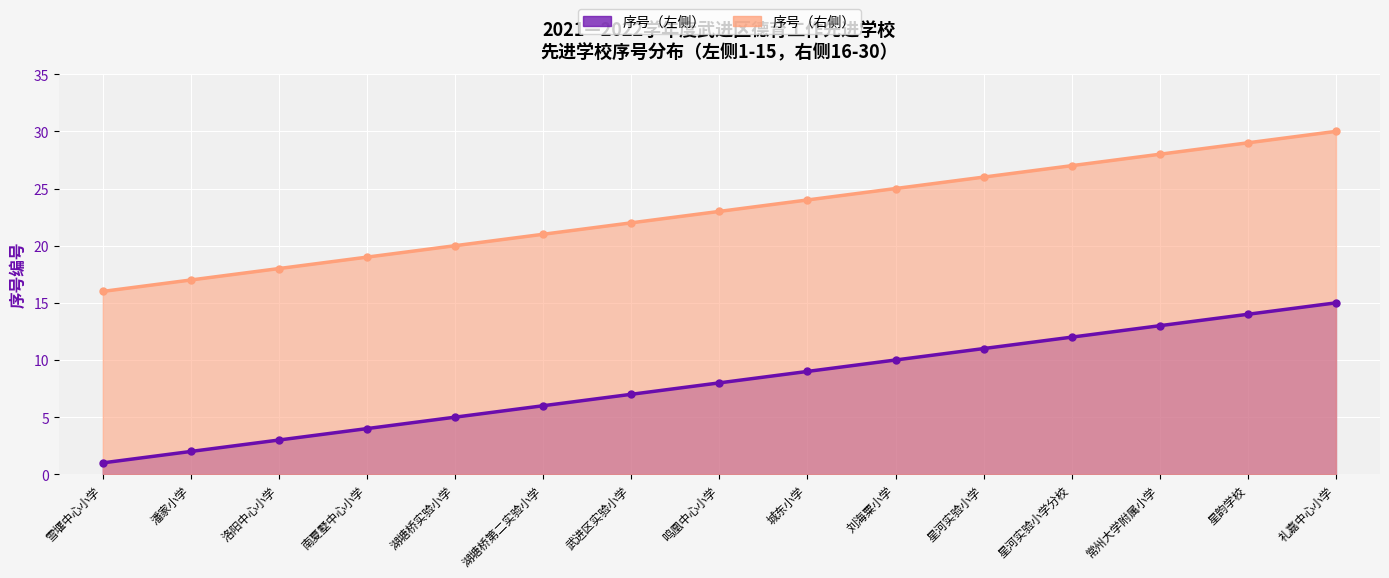

What position from the left is 南夏墅中心小学?

4